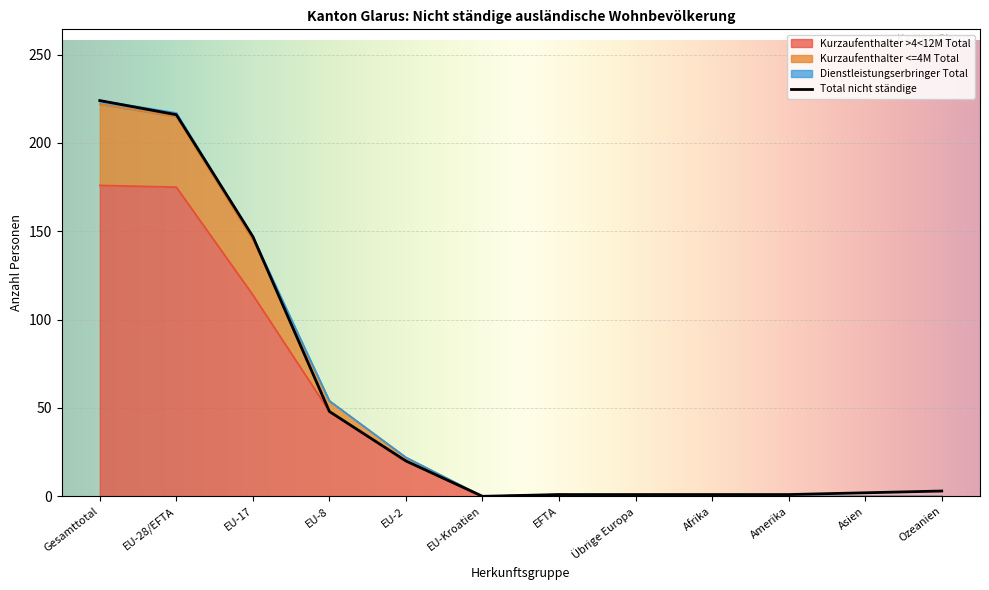

The value of Total nicht ständige at EFTA is 1. True or false?

True